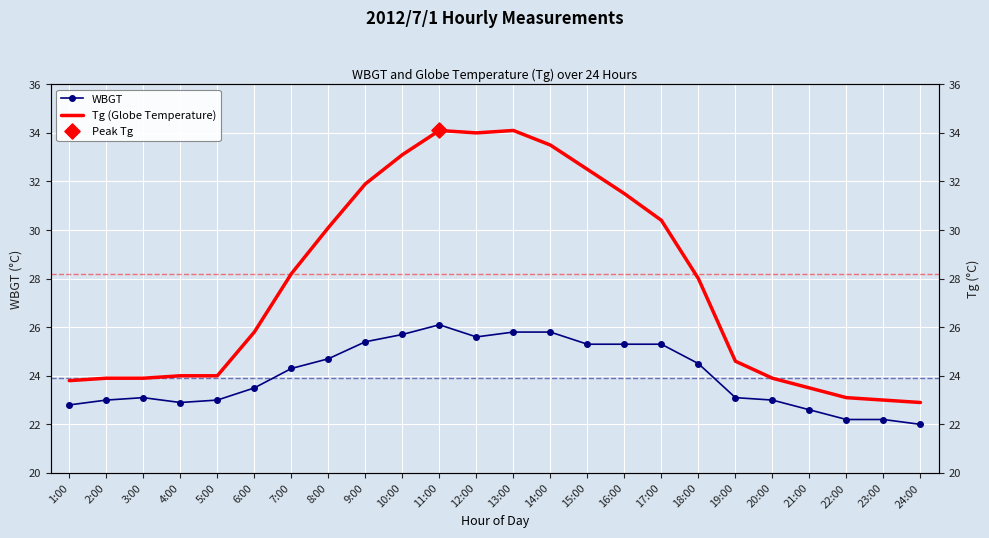

At which category is the sum across all series the highest?

11:00